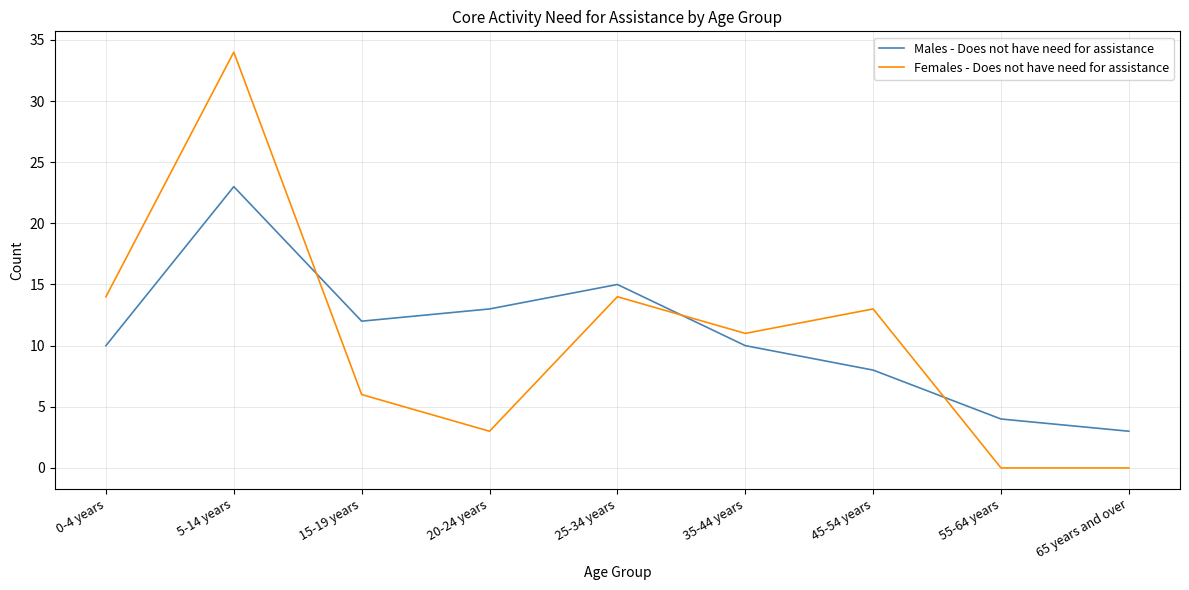

What position from the left is 25-34 years?

5